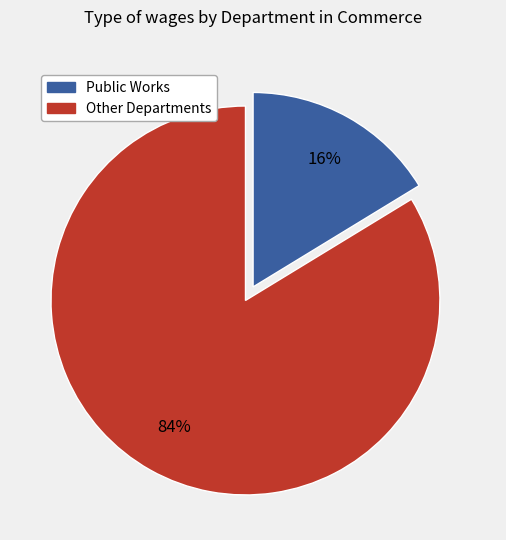

How many segments does this pie chart have?

2